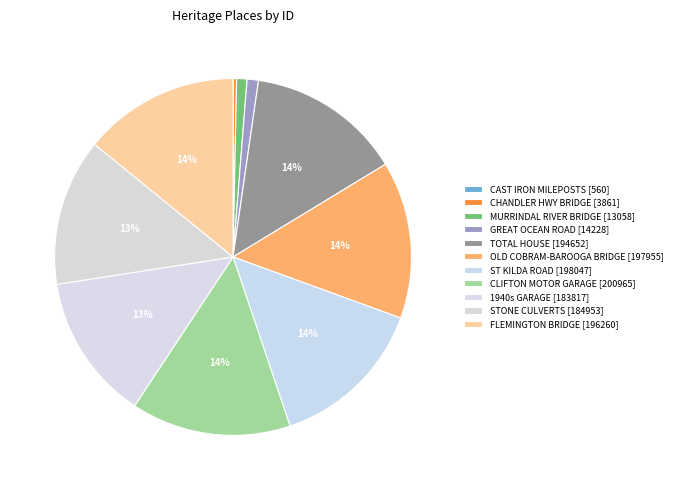

Rank the categories by value from highest to lowest.

FORMER CLIFTON MOTOR GARAGE, ST KILDA ROAD, OLD COBRAM-BAROOGA BRIDGE, FLEMINGTON BRIDGE (INBOUND), TOTAL HOUSE, STONE CULVERTS, 1940s GARAGE, GREAT OCEAN ROAD, MURRINDAL RIVER TRUSS BRIDGE, CHANDLER HIGHWAY BRIDGE, CAST IRON MILEPOSTS